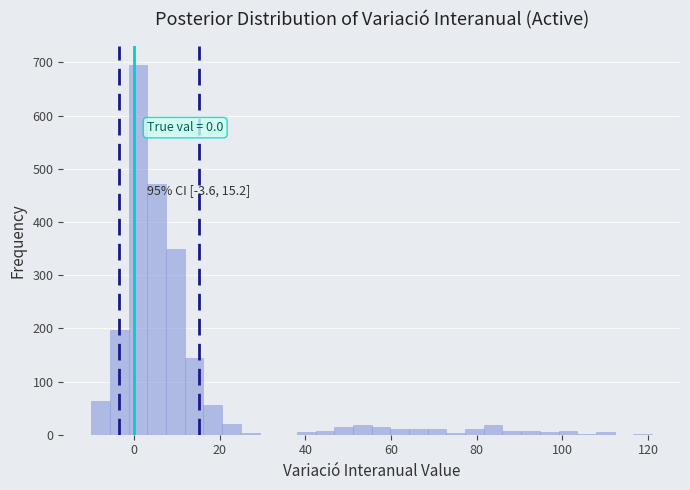

Around what value on the x-axis is the tallest bar? Give the approximate position of its centre, as read against the axis.

0